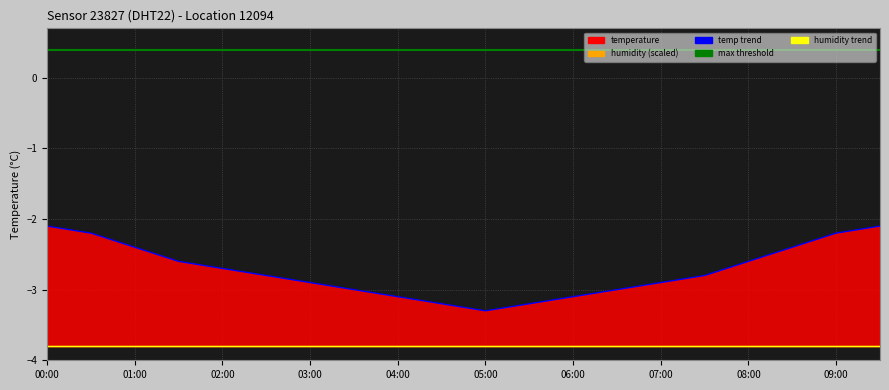

What is the sum of the temp trend values at 13 and 00:00?

-5.1